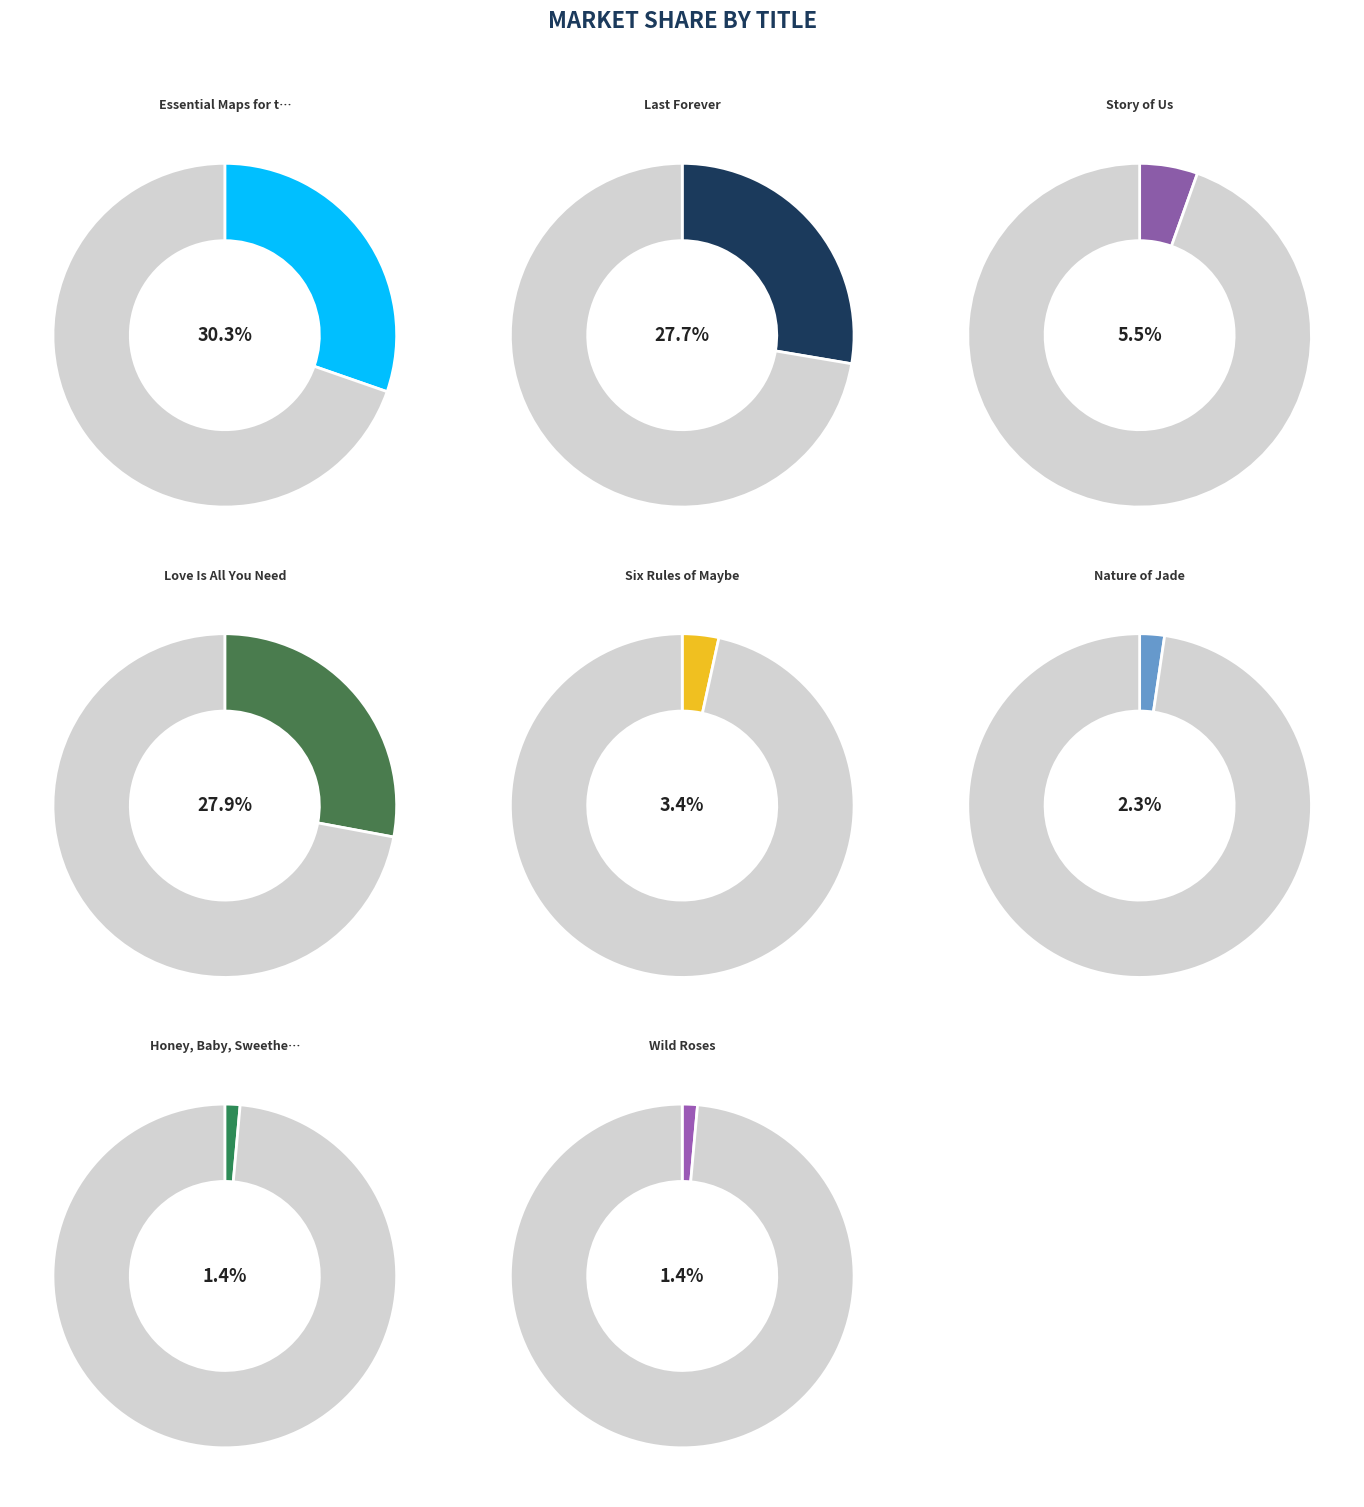

To the nearest percent, what is the combined percentage of Honey, Baby, Sweetheart and Wild Roses?

3%